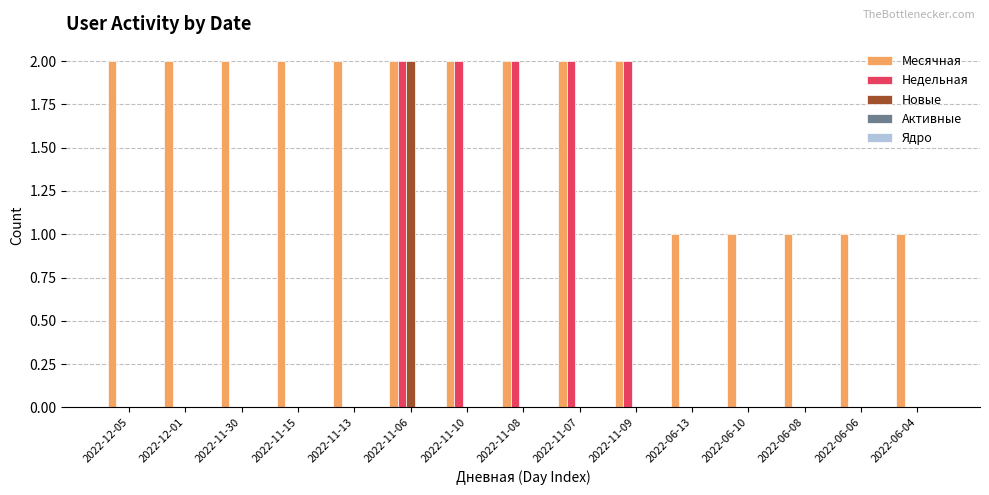

What is the sum of all Недельная values?

10